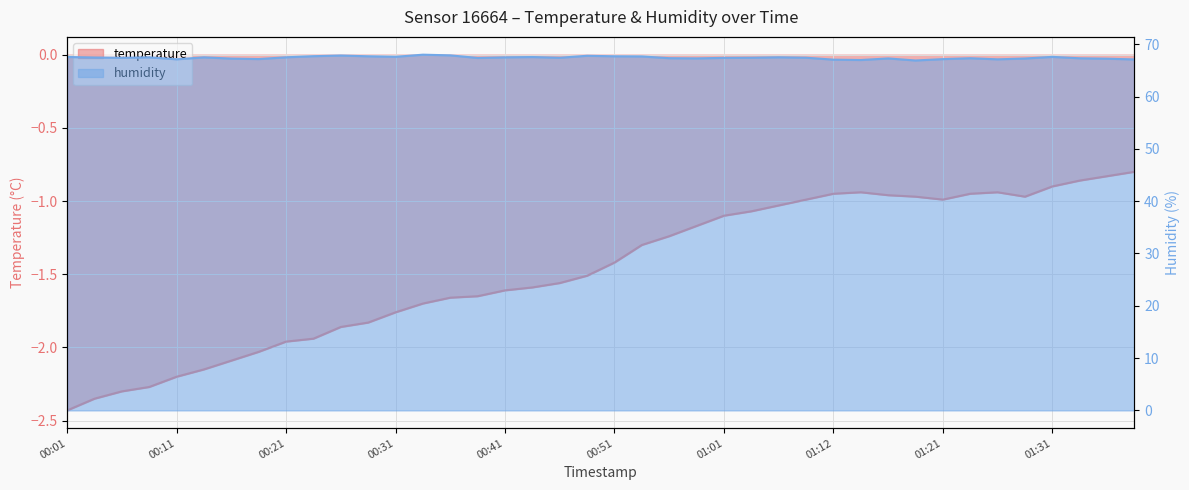

Reading left to right, extract all data points from this chart.

temperature: -2.4	-2.4	-2.3	-2.3	-2.2	-2.1	-2.1	-2.0	-2.0	-1.9	-1.9	-1.8	-1.8	-1.7	-1.7	-1.6	-1.6	-1.6	-1.6	-1.5	-1.4	-1.3	-1.2	-1.2	-1.1	-1.1	-1.0	-1.0	-0.9	-0.9	-1.0	-1.0	-1.0	-0.9	-0.9	-1.0	-0.9	-0.9	-0.8	-0.8
humidity: 67.6	67.5	67.4	67.5	67.1	67.5	67.3	67.2	67.5	67.7	67.8	67.7	67.6	68.0	67.9	67.4	67.5	67.6	67.4	67.8	67.7	67.7	67.3	67.3	67.4	67.4	67.5	67.4	67.1	67.0	67.3	66.9	67.2	67.3	67.1	67.3	67.6	67.3	67.2	67.1